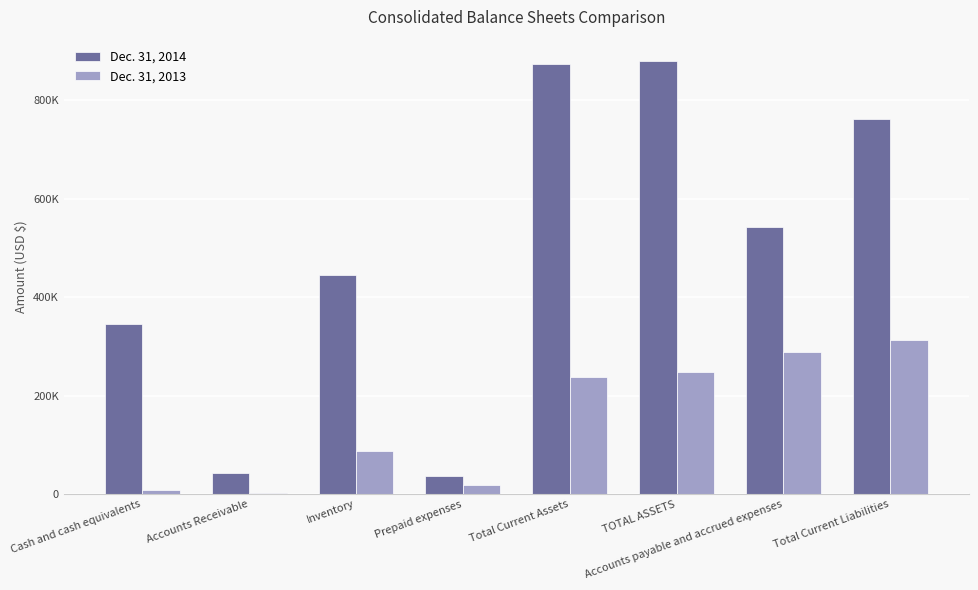

Are the bars grouped side by side (vs. stacked)?

Yes